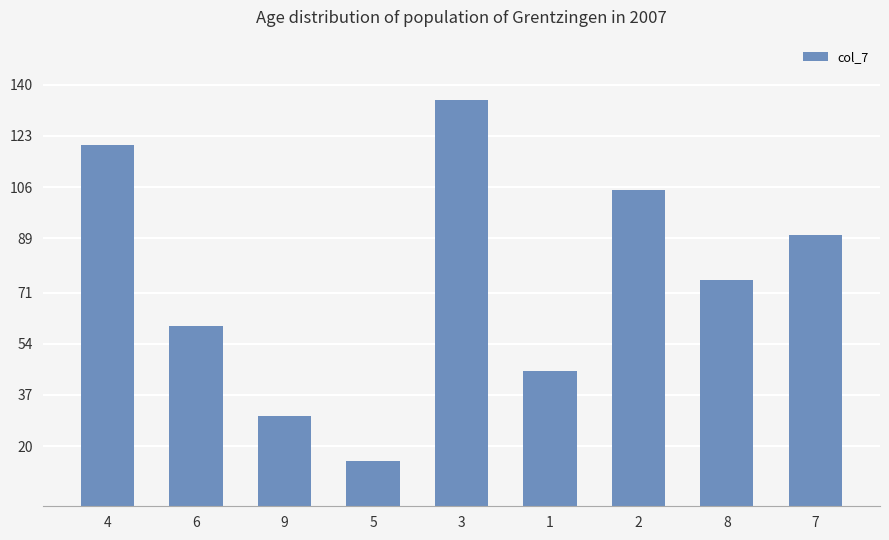

What is the value of the 4th bar from the left?

15